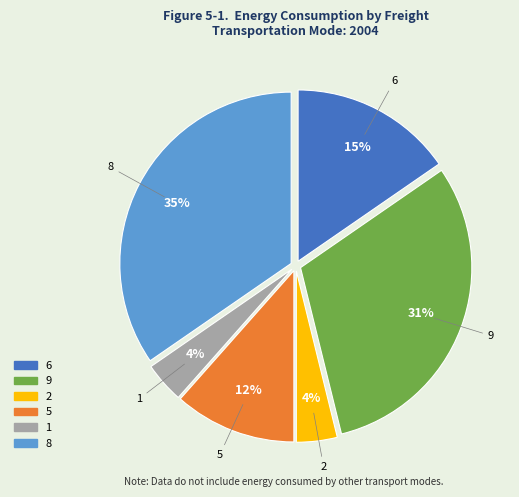

To the nearest percent, what is the difference between the largest and smallest slice percentages?

31%